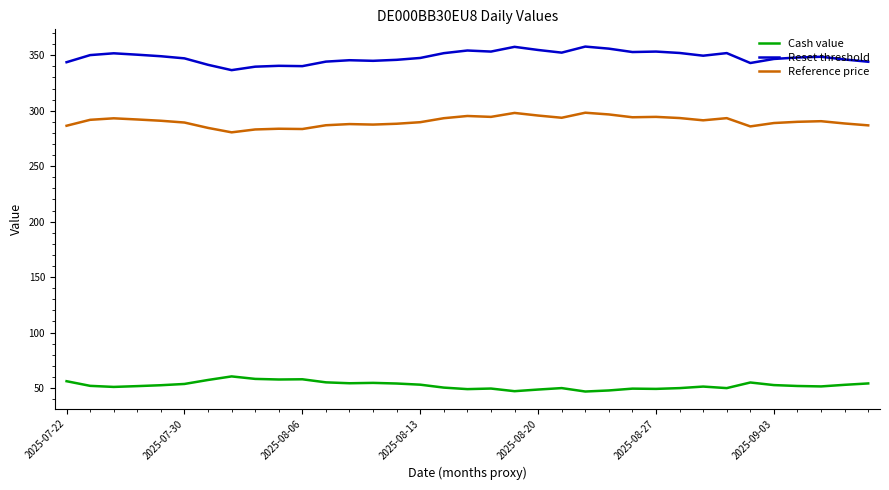

True or false: Reset threshold and Cash value cross at least once.

False